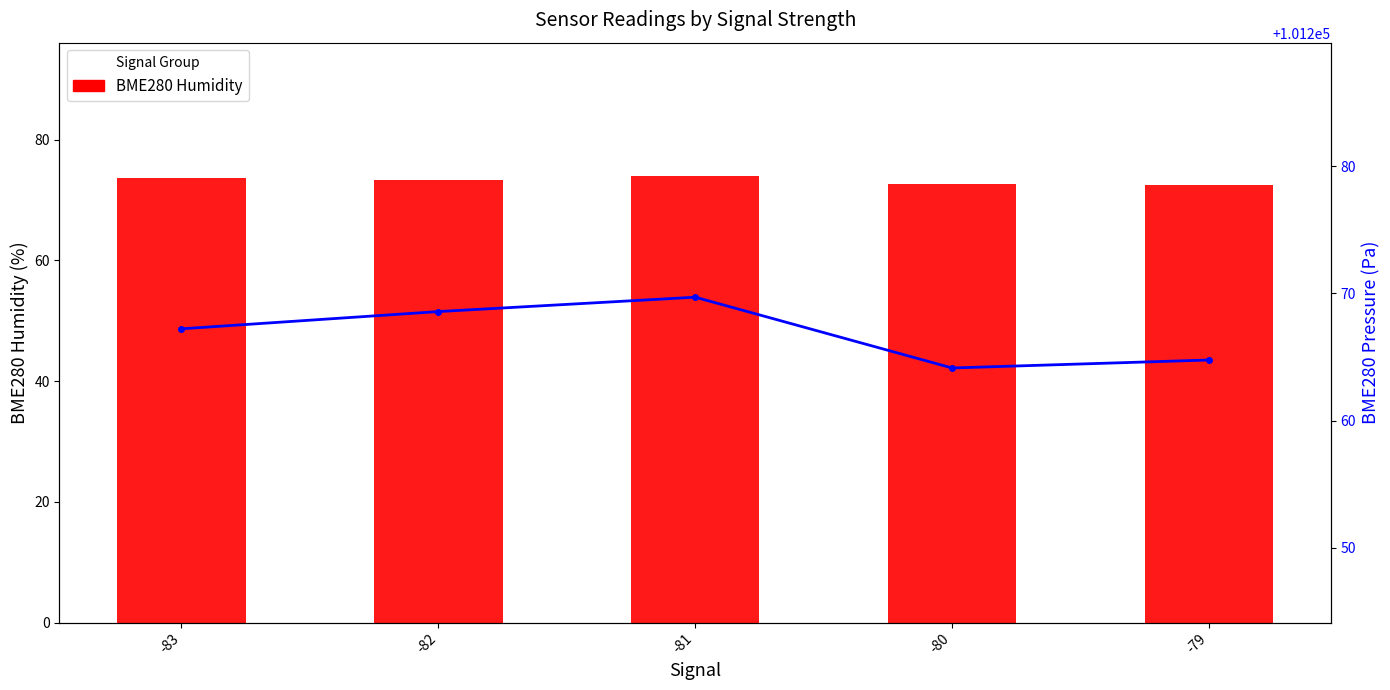

What is the value of the BME280 Pressure bar at the 4th from the left?

101264.1